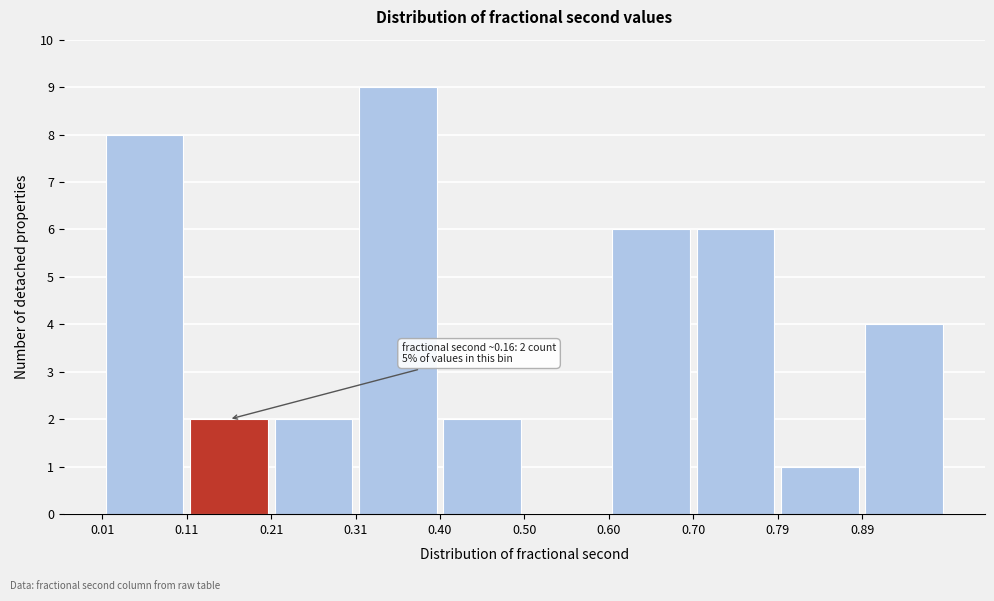

Over which range of the x-axis is the bar tallest?

0.31 to 0.40